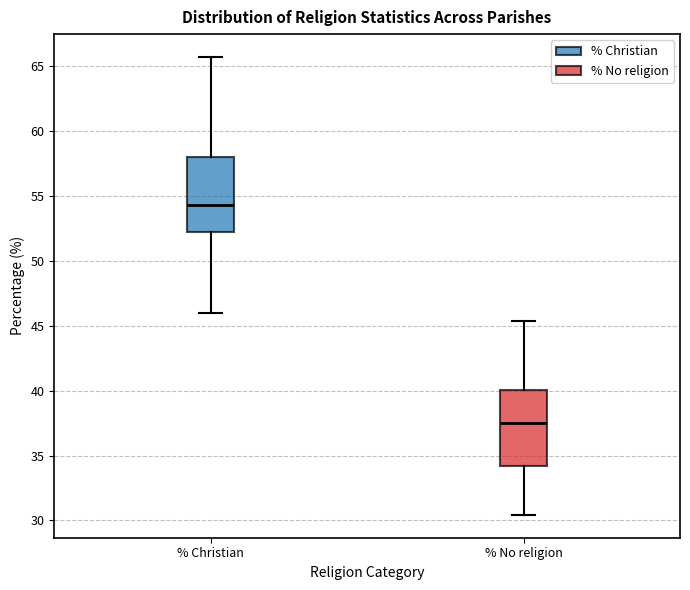

Reading left to right, read every box against the y-axis: the position of its median line, the range the box covers, and the ends of its whiskers. The values are not printed on the chart, so give them approximately, as read against the axis.

% Christian: median 54.5, box 52.0 to 58.0, whiskers 46.0 to 65.5
% No religion: median 37.5, box 34.0 to 40.0, whiskers 30.5 to 45.5